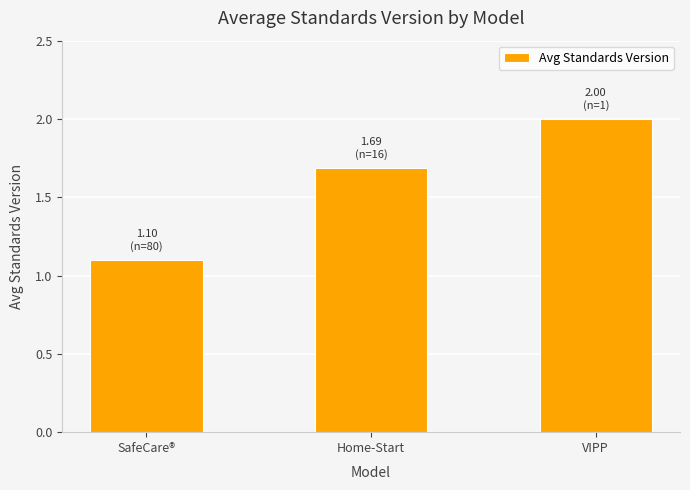

Reading right to left, what are all the values shown in this chart?

2.0	1.7	1.1